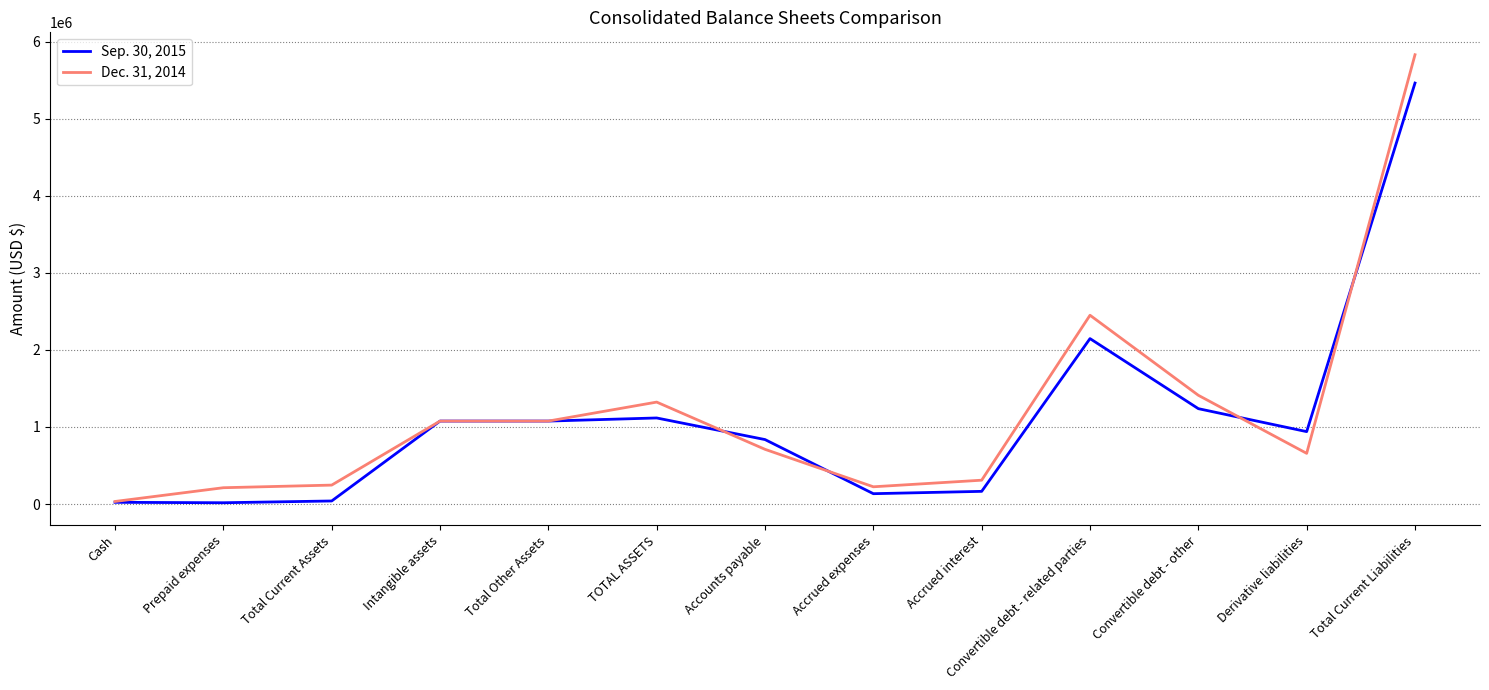

At which category does the chart reach its peak across all series?

Total Current Liabilities